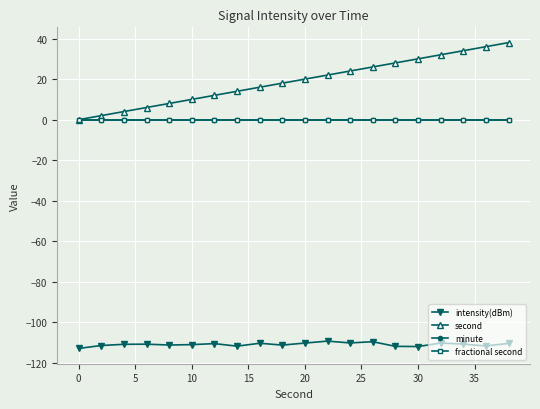

Is this an area chart (filled region under the line)?

No